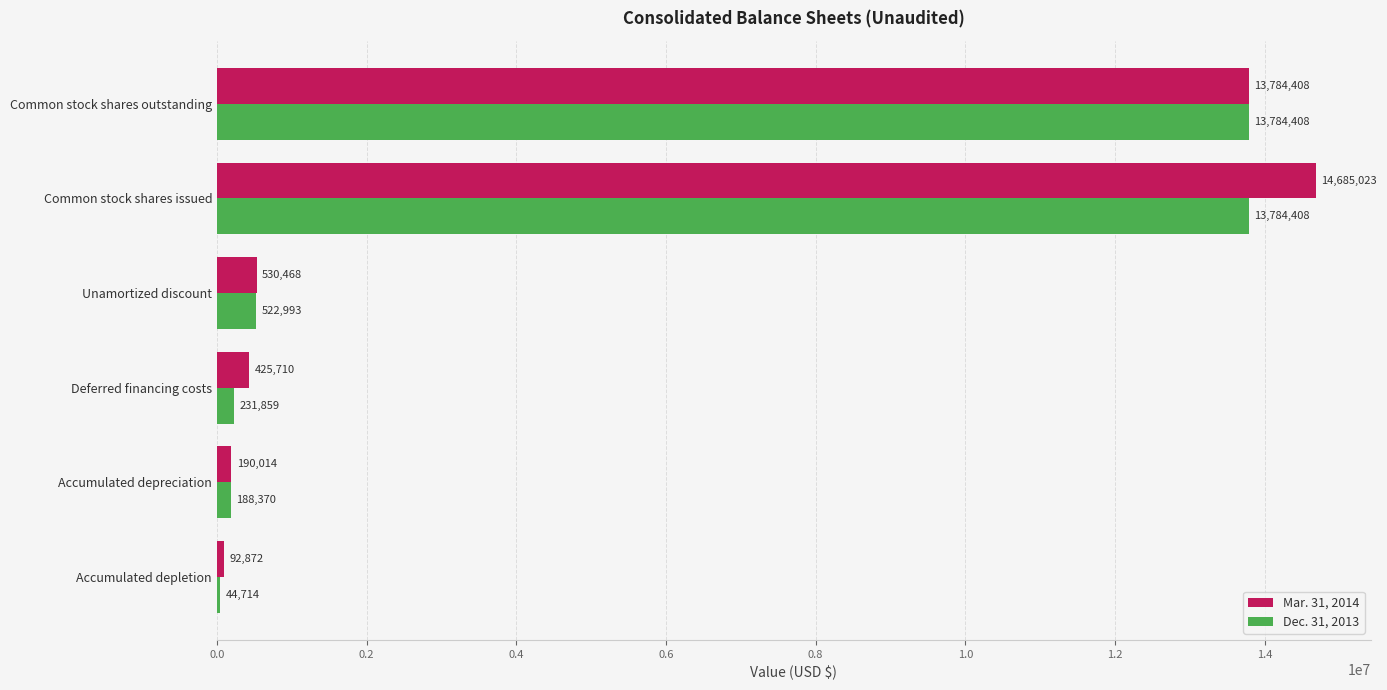

The value of Mar. 31, 2014 at Accumulated depletion is 92872. True or false?

True